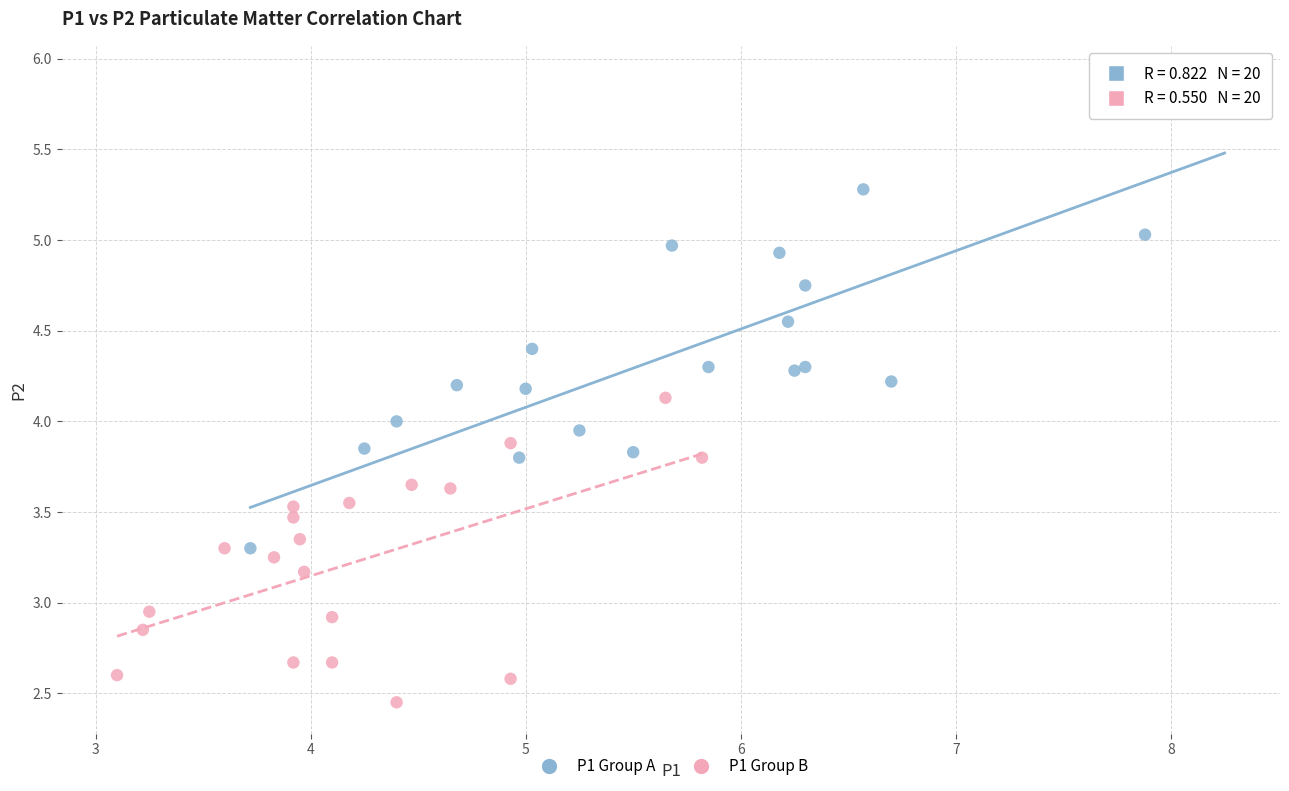

Which series reaches the maximum Y coordinate?

P1 Group A